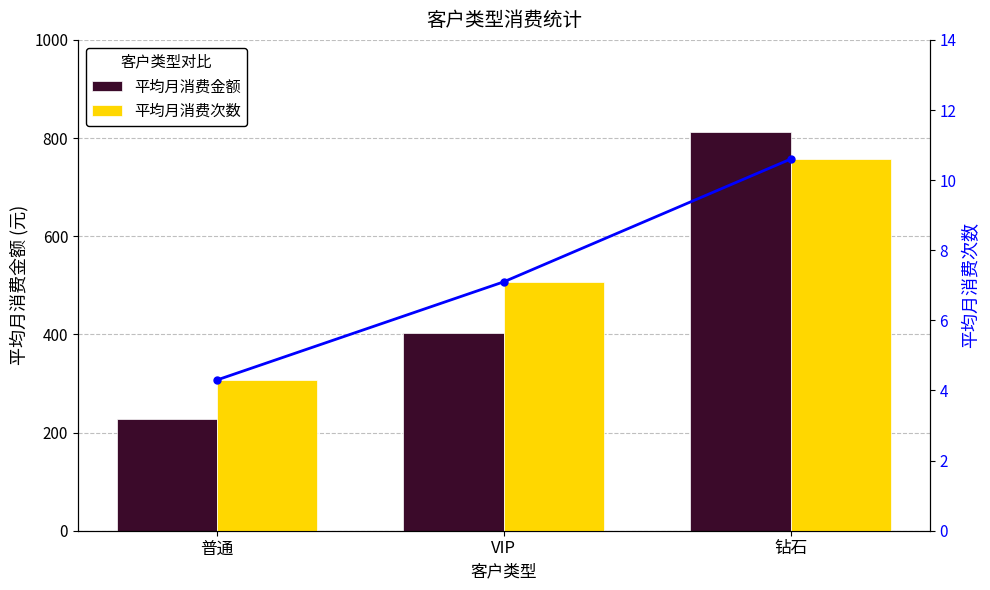

Which series has the largest total across all categories?

平均月消费金额